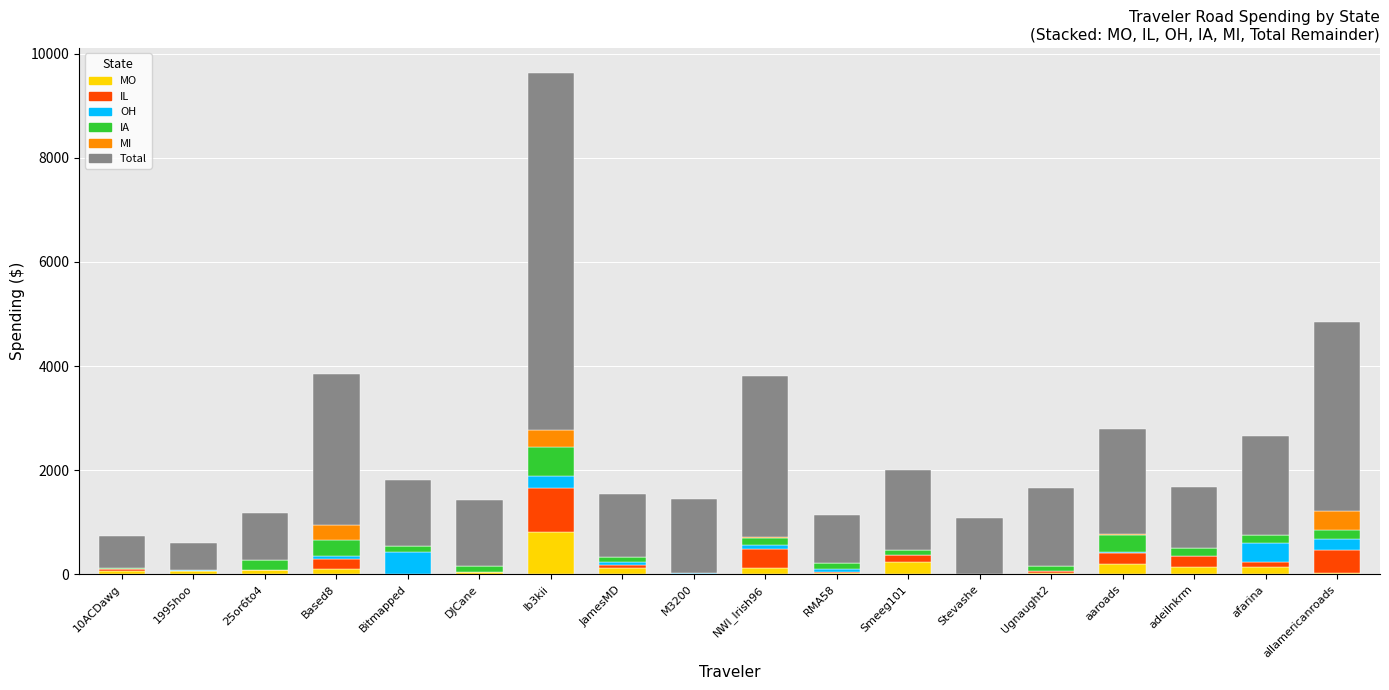

At which category is the sum across all series the highest?

Ib3kii